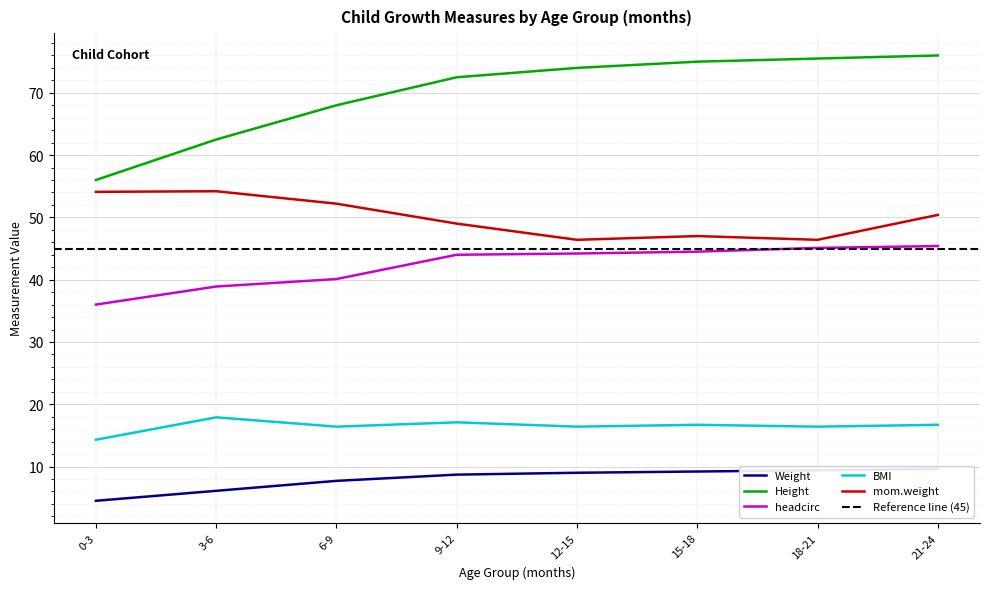

The BMI series shows 16.4 at 18-21. True or false?

True